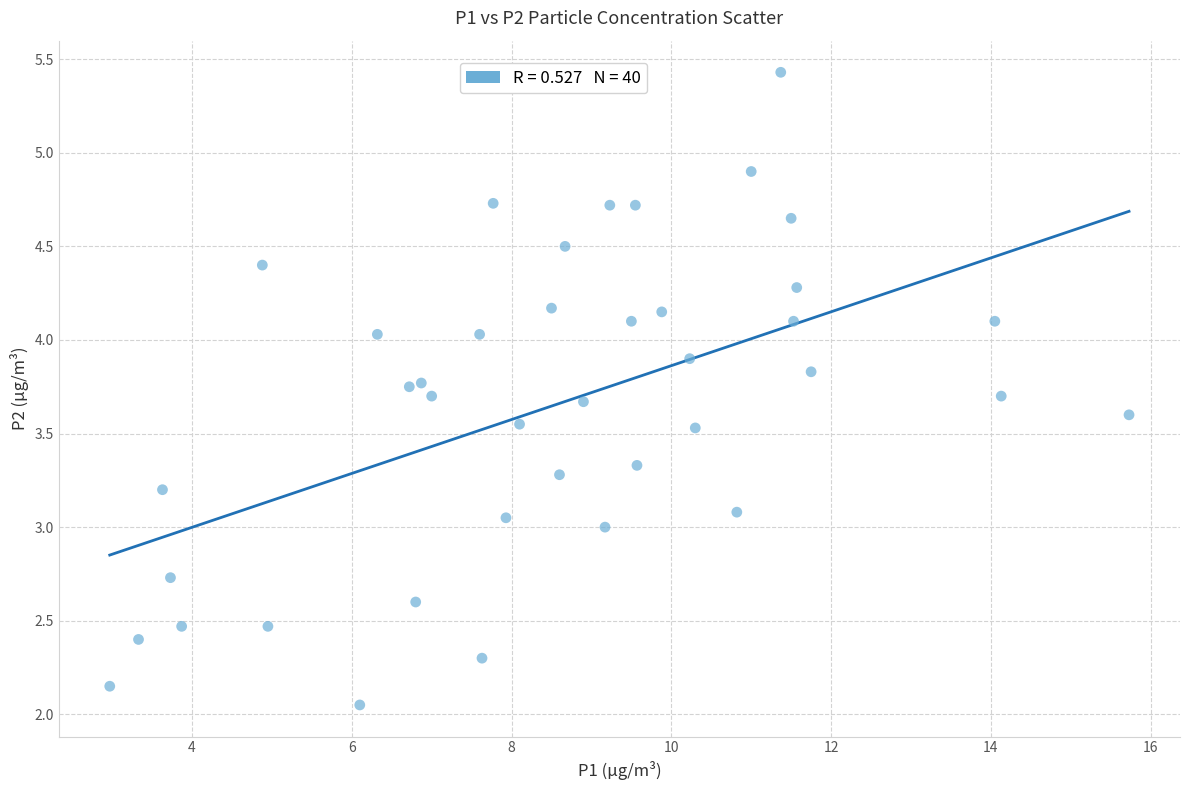

What is the range of Y values (max minus min)?

3.4